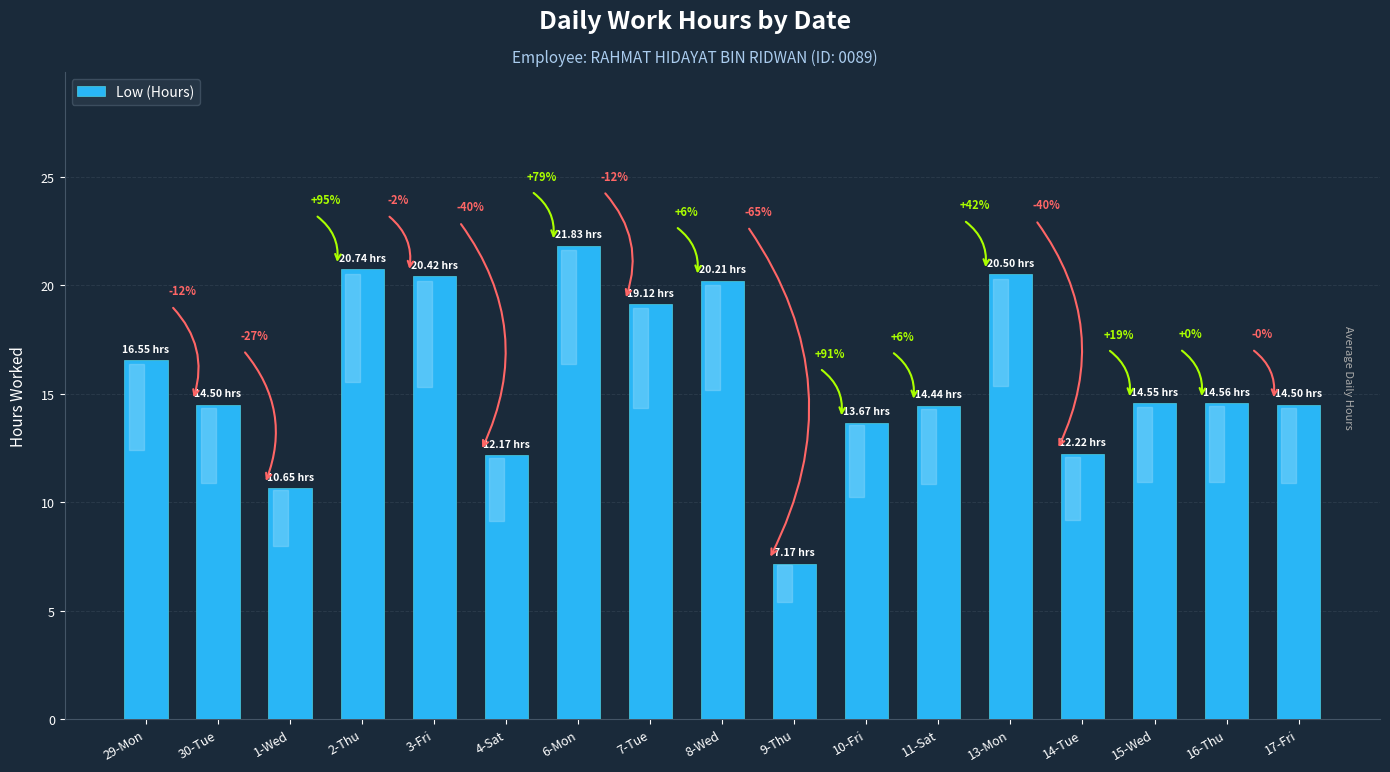

How many bars are there in total?

17